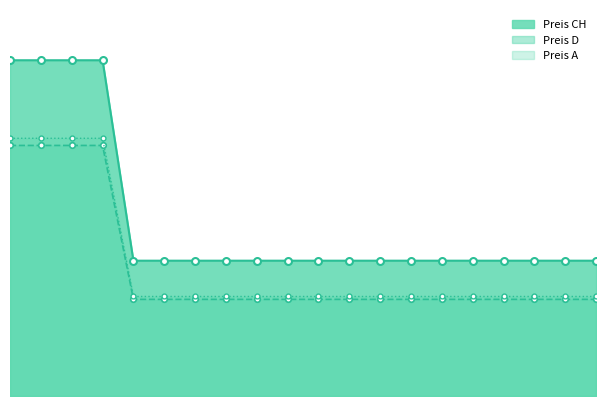

True or false: Preis D line and Preis CH line intersect in this chart.

False